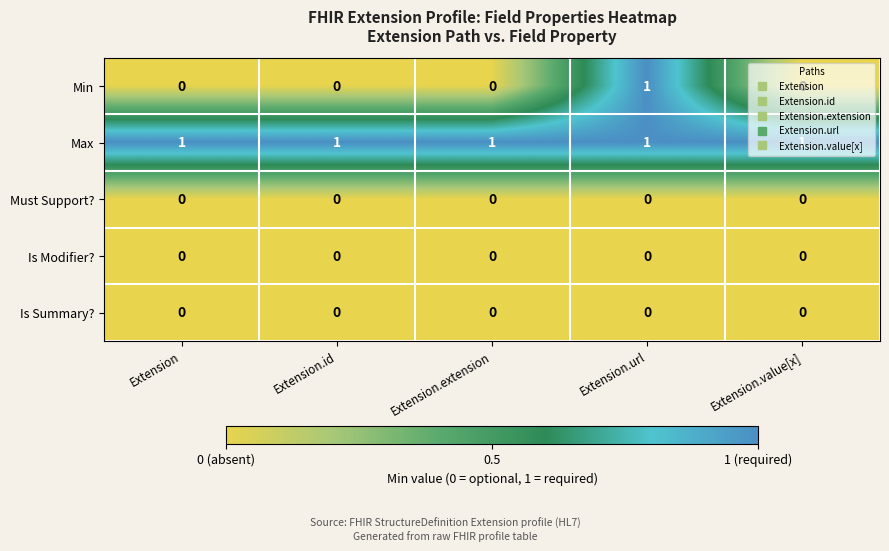

Which series has the largest total across all categories?

Max